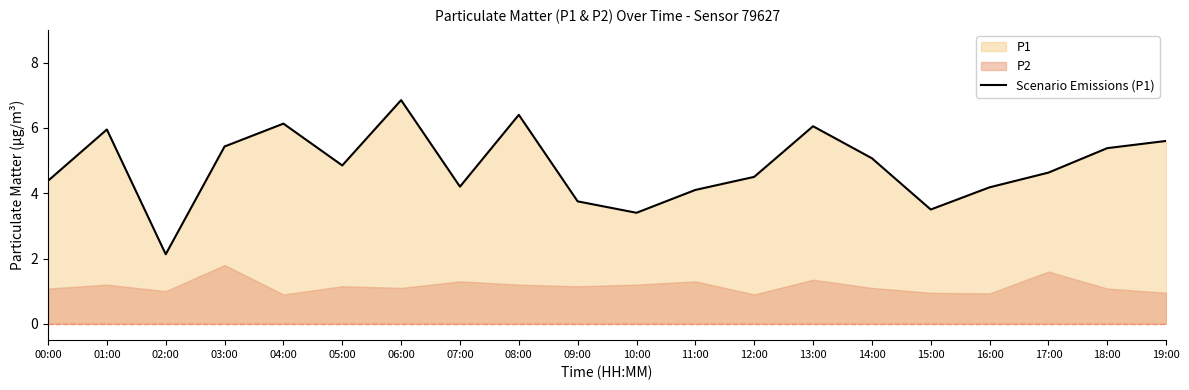

Rank the categories by value from lowest to highest.

02:00, 10:00, 15:00, 09:00, 11:00, 16:00, 07:00, 00:00, 12:00, 17:00, 05:00, 14:00, 18:00, 03:00, 19:00, 01:00, 13:00, 04:00, 08:00, 06:00